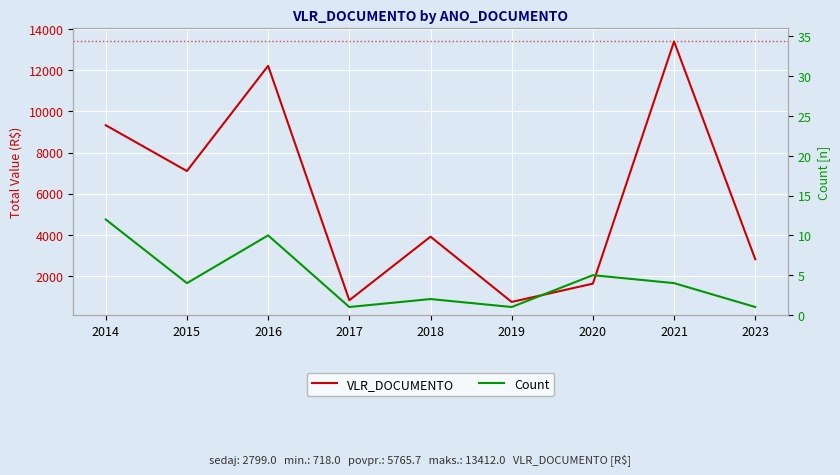

List the series in order of their overall mean, highest first.

VLR_DOCUMENTO, Count